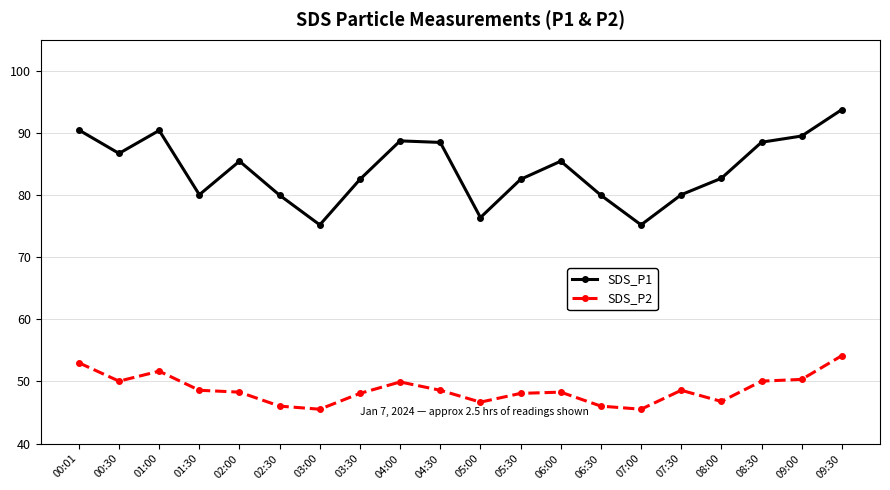

Between 05:00 and 08:30, which series saw the biggest shift?

SDS_P1